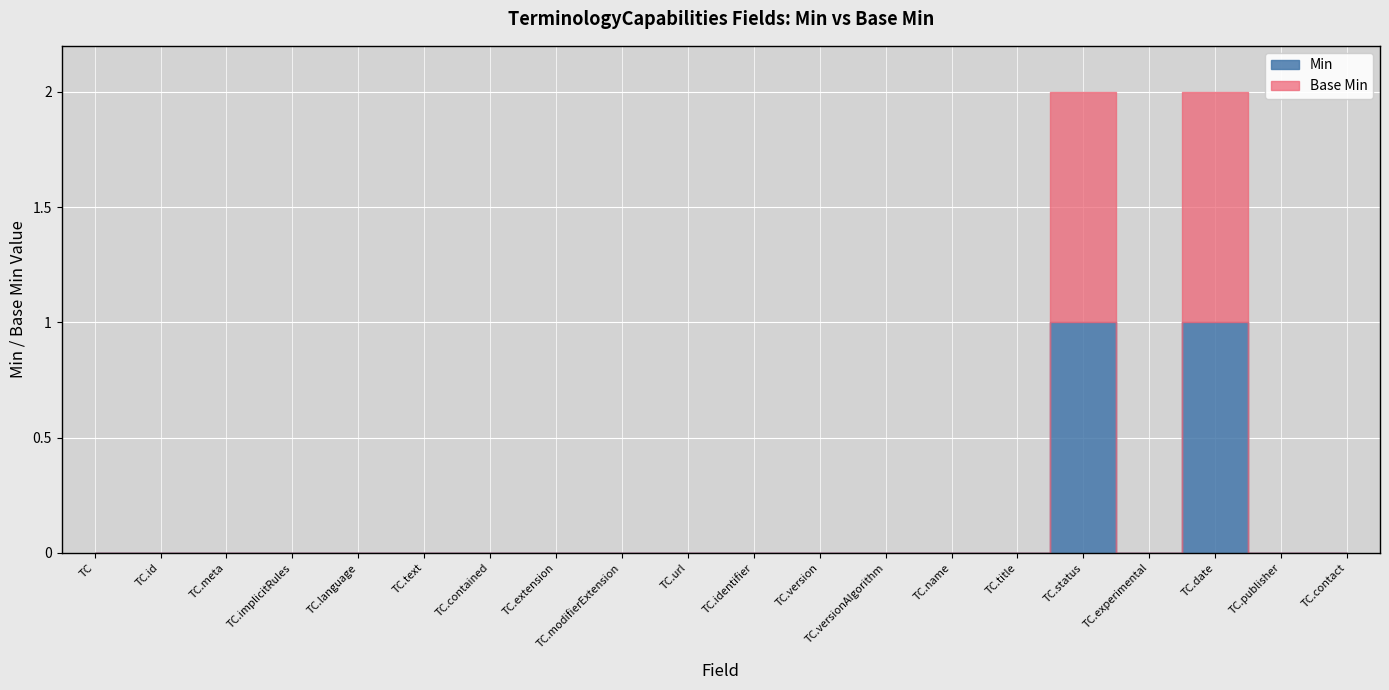

How many interior local valleys does the Base Min series have?

1